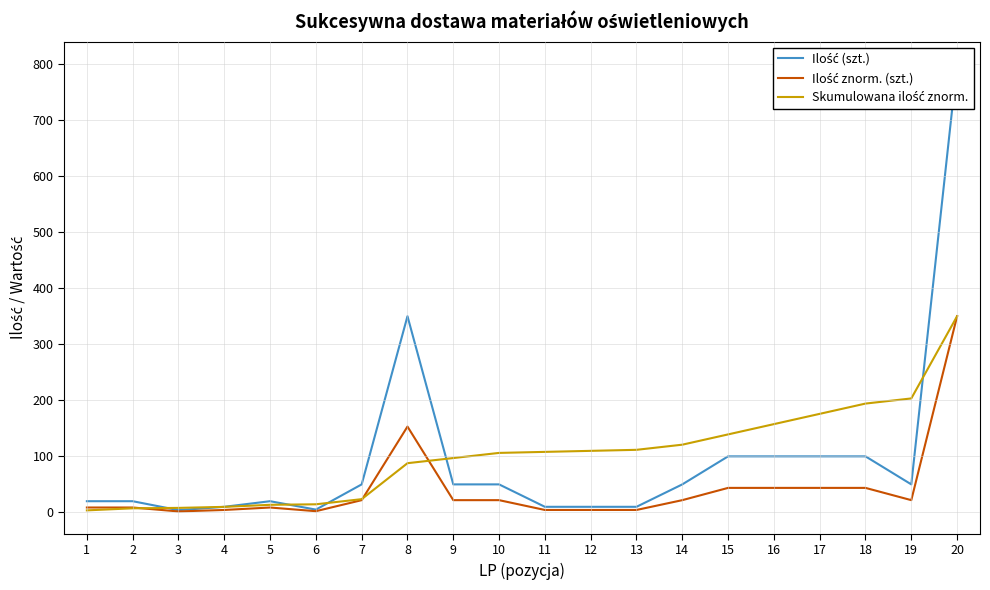

True or false: Ilość (szt.) and Ilość znorm. (szt.) intersect in this chart.

False